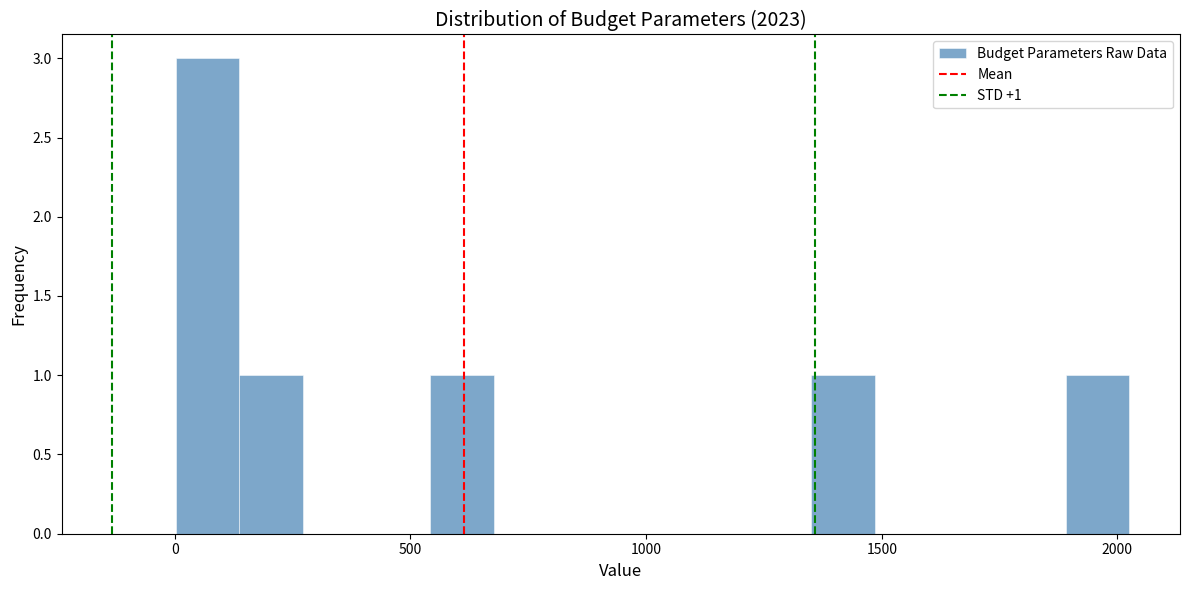

Around what value on the x-axis is the tallest bar? Give the approximate position of its centre, as read against the axis.

50